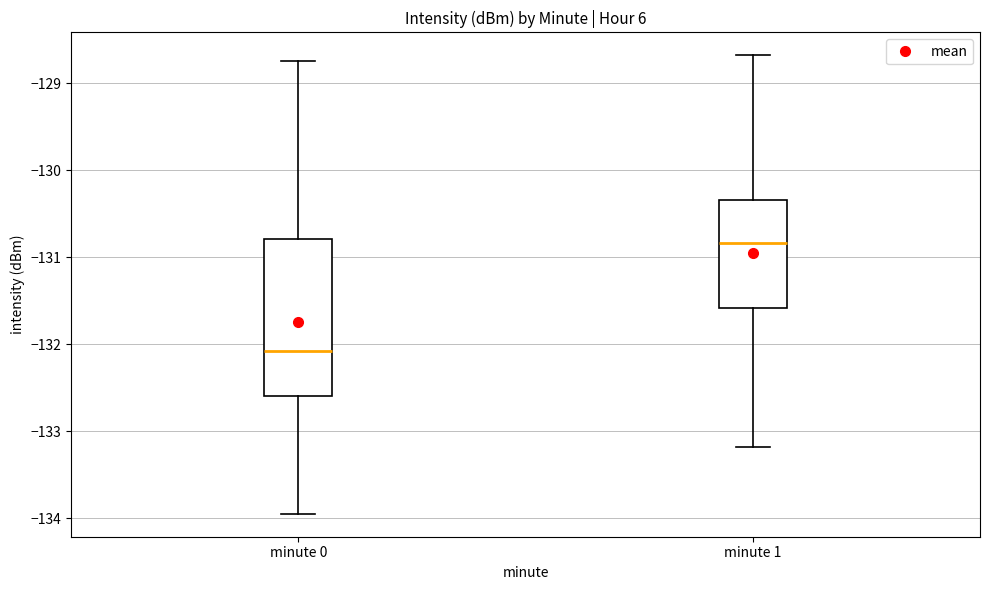

Reading left to right, read every box against the y-axis: the position of its median line, the range the box covers, and the ends of its whiskers. The values are not printed on the chart, so give them approximately, as read against the axis.

minute 0: median -132.1, box -132.6 to -130.8, whiskers -134.0 to -128.7
minute 1: median -130.8, box -131.6 to -130.3, whiskers -133.2 to -128.7